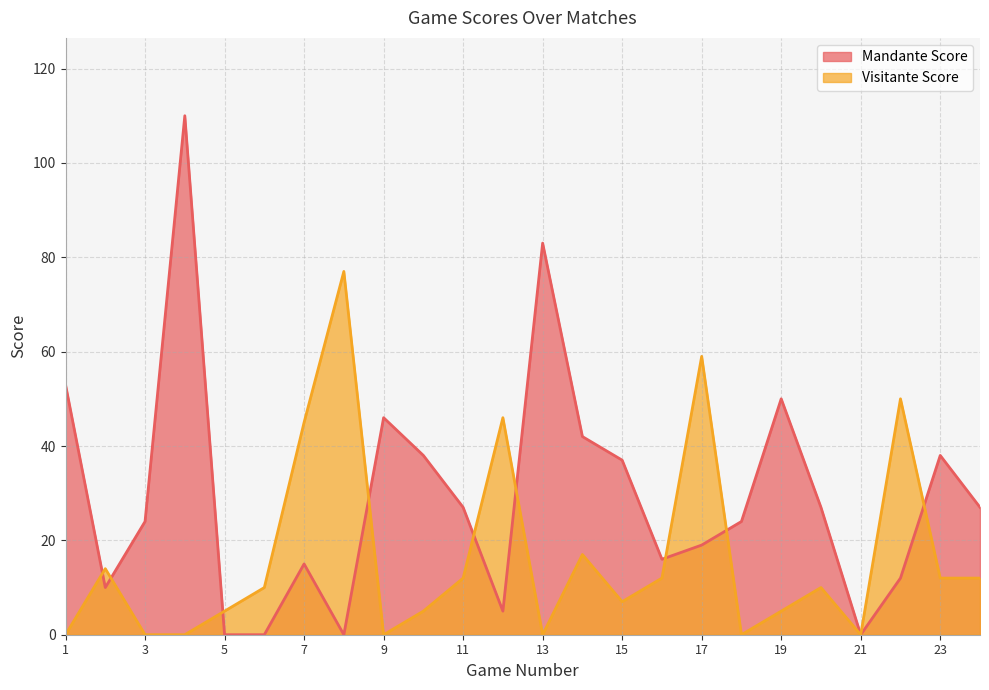

How many interior local peaks does the Visitante Score series have?

7